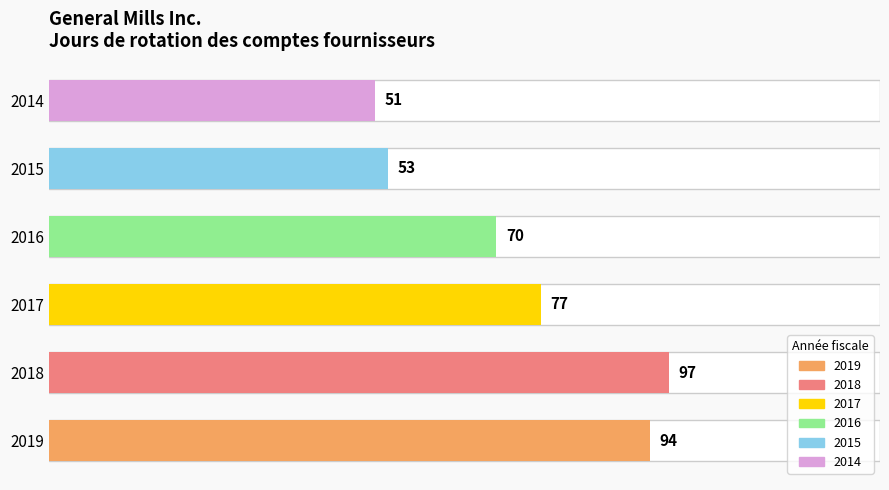

Reading bottom to top, extract all data points from this chart.

2019=94	2018=97	2017=77	2016=70	2015=53	2014=51